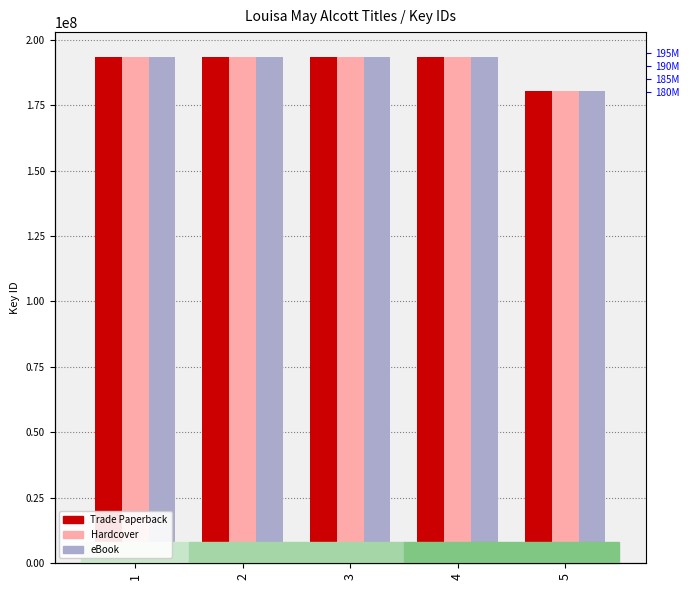

Reading left to right, transcribe all the data shown in this chart.

Trade Paperback: 1=193222156	2=193218469	3=193220213	4=193224465	5=180379835
Hardcover: 1=193222156	2=193218469	3=193220213	4=193224465	5=180379835
eBook: 1=193222156	2=193218469	3=193220213	4=193224465	5=180379835